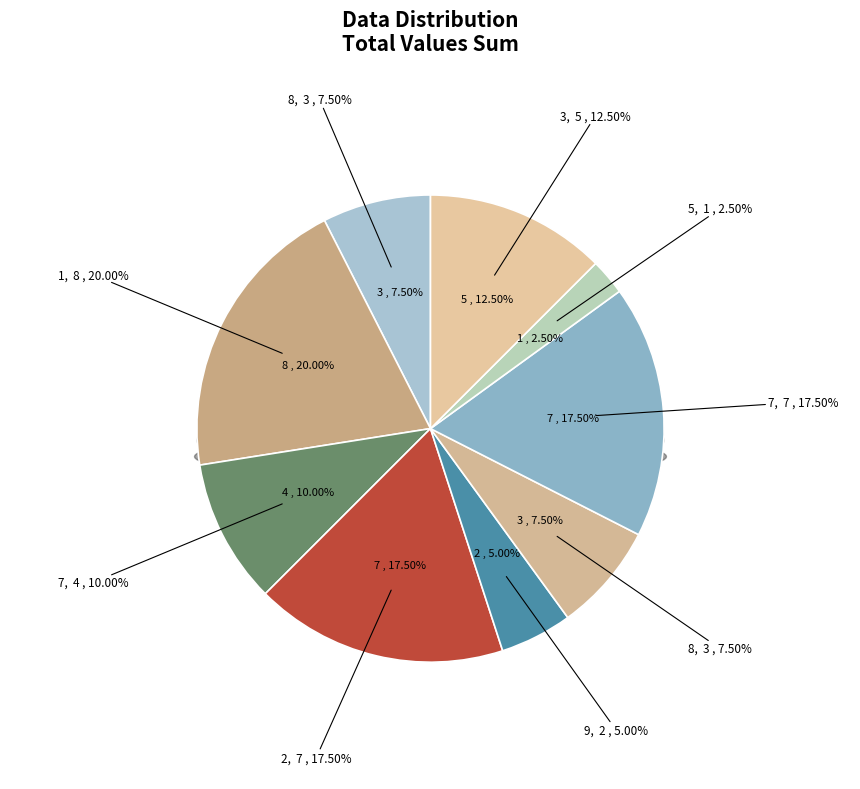

To the nearest percent, what portion does 8 represent?

8%